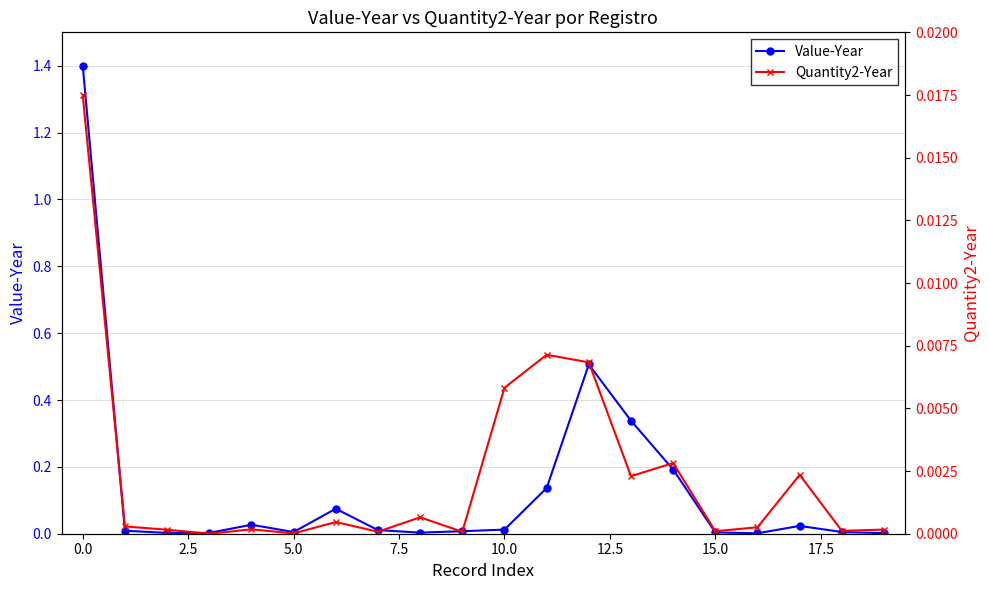

Which category has the lowest value in the Value-Year series?

16